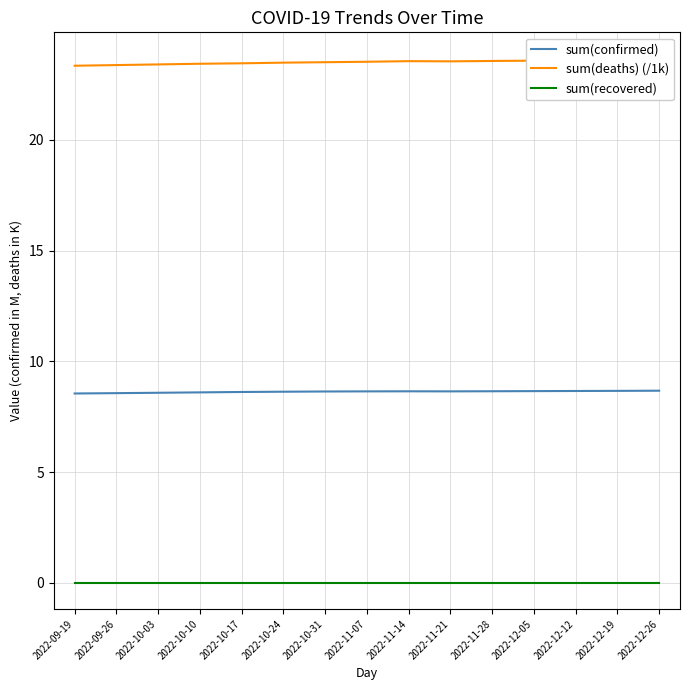

True or false: sum(deaths) (/1k) and sum(recovered) intersect in this chart.

False